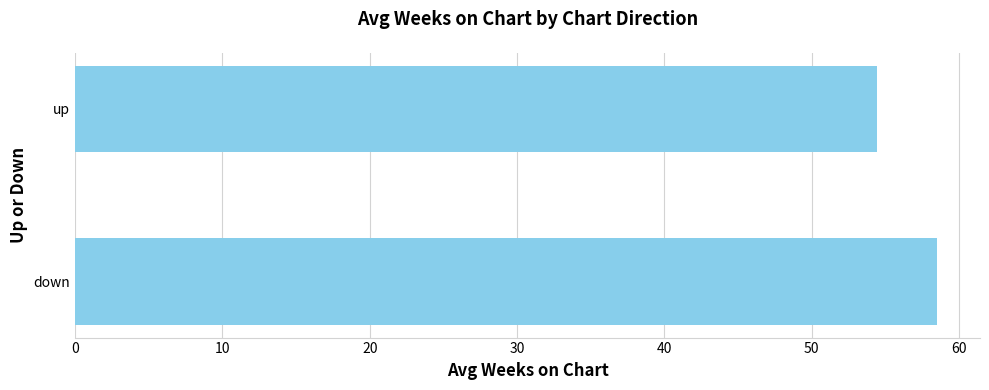

Reading bottom to top, what are all the values shown in this chart?

down=58.5	up=54.4